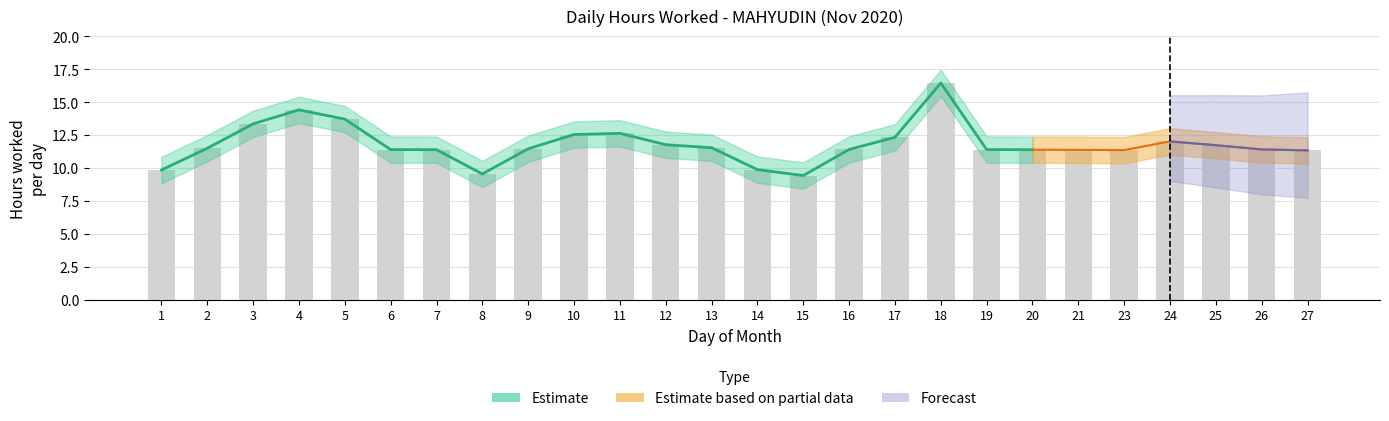

List the labels in order of value, smallest first.

15, 8, 1, 14, 27, 23, 21, 7, 20, 6, 19, 16, 26, 9, 2, 13, 25, 12, 24, 17, 10, 11, 3, 5, 4, 18